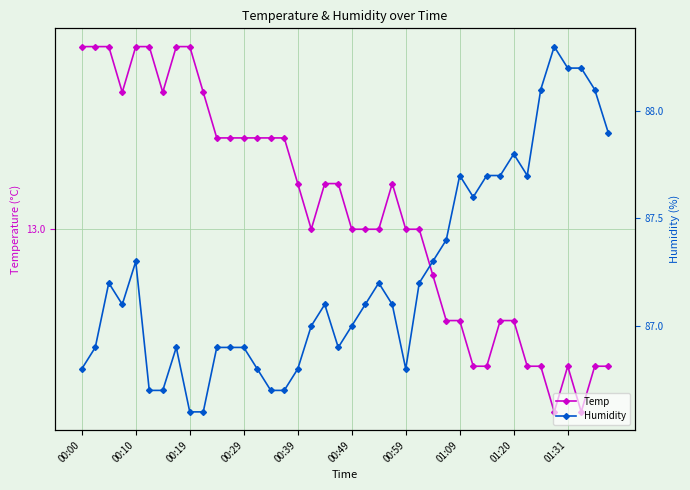

At how many categories does at least one series exceed 50?

40